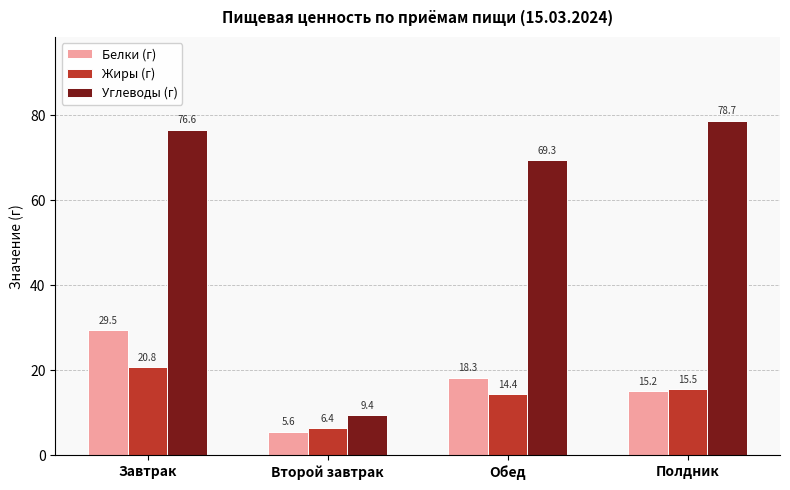

Which series changed the most between Завтрак and Второй завтрак?

Углеводы (г)